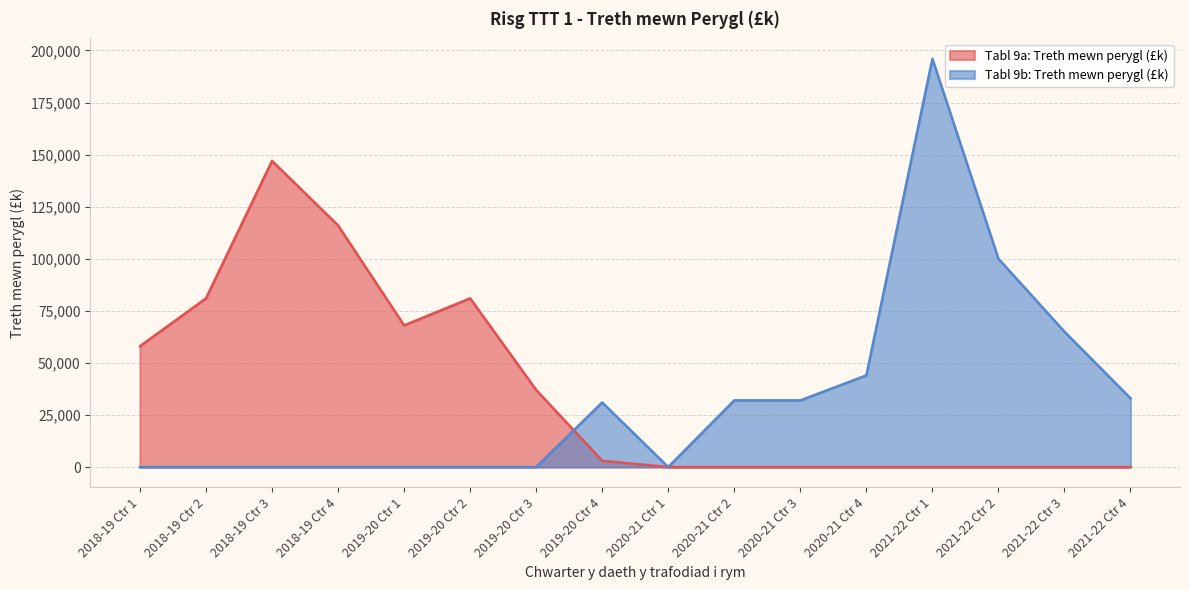

Reading left to right, transcribe all the data shown in this chart.

Tabl 9a: Treth mewn perygl (£k): 58000	81000	147000	116000	68000	81000	37000	3000	0	0	0	0	0	0	0	0
Tabl 9b: Treth mewn perygl (£k): 0	0	0	0	0	0	0	31000	0	32000	32000	44000	196000	100000	65000	33000